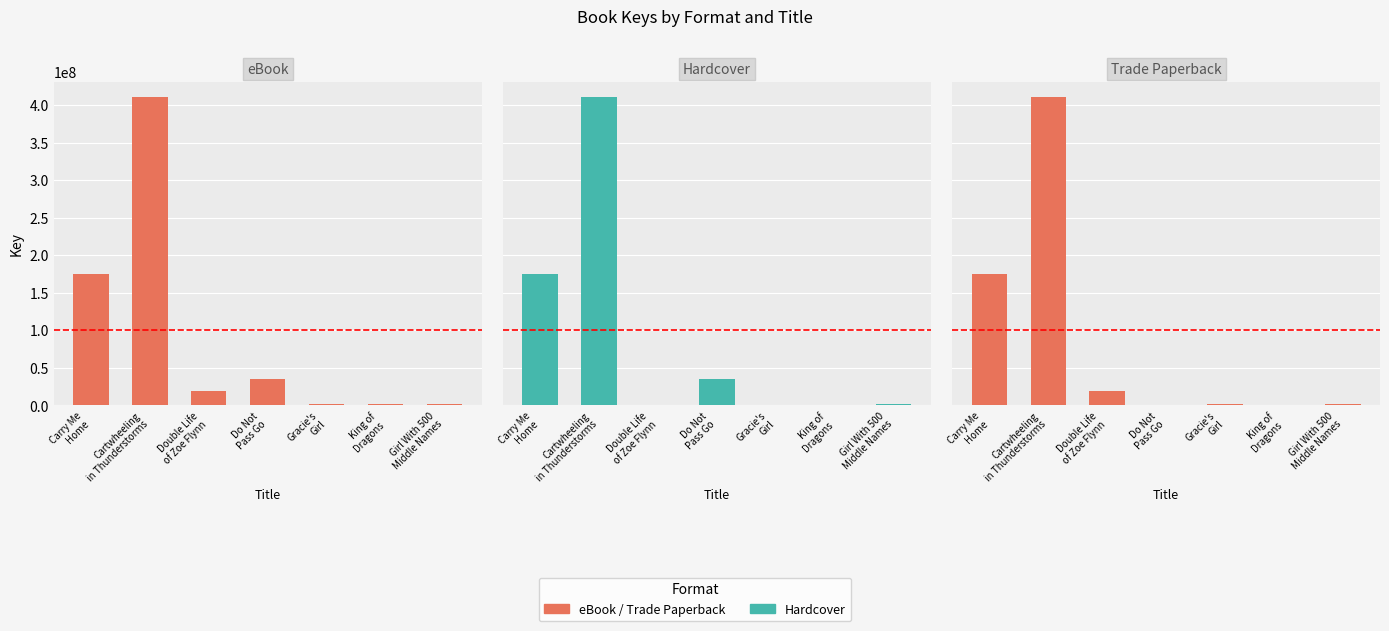

Reading left to right, list all the values displayed in this chart.

eBook: 175100557	410792173	18863827	34965285	1271128	1260053	1876178
Hardcover: 175100557	410792173	0	34965285	0	0	1876178
Trade Paperback: 175100557	410792173	18863827	0	1271128	0	1876178